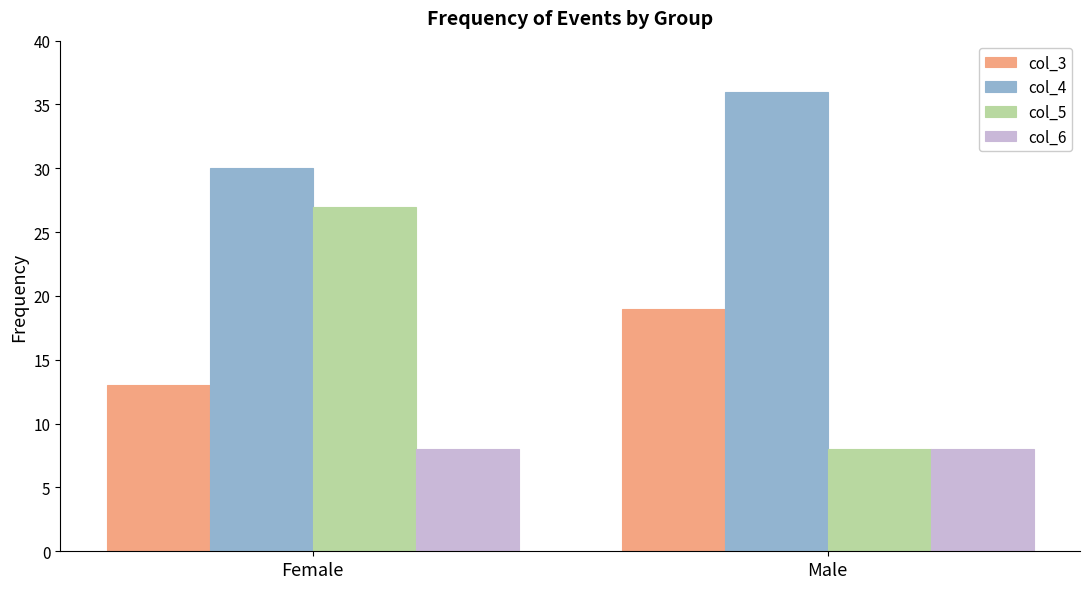

Which category has the lowest value in the col_3 series?

Female